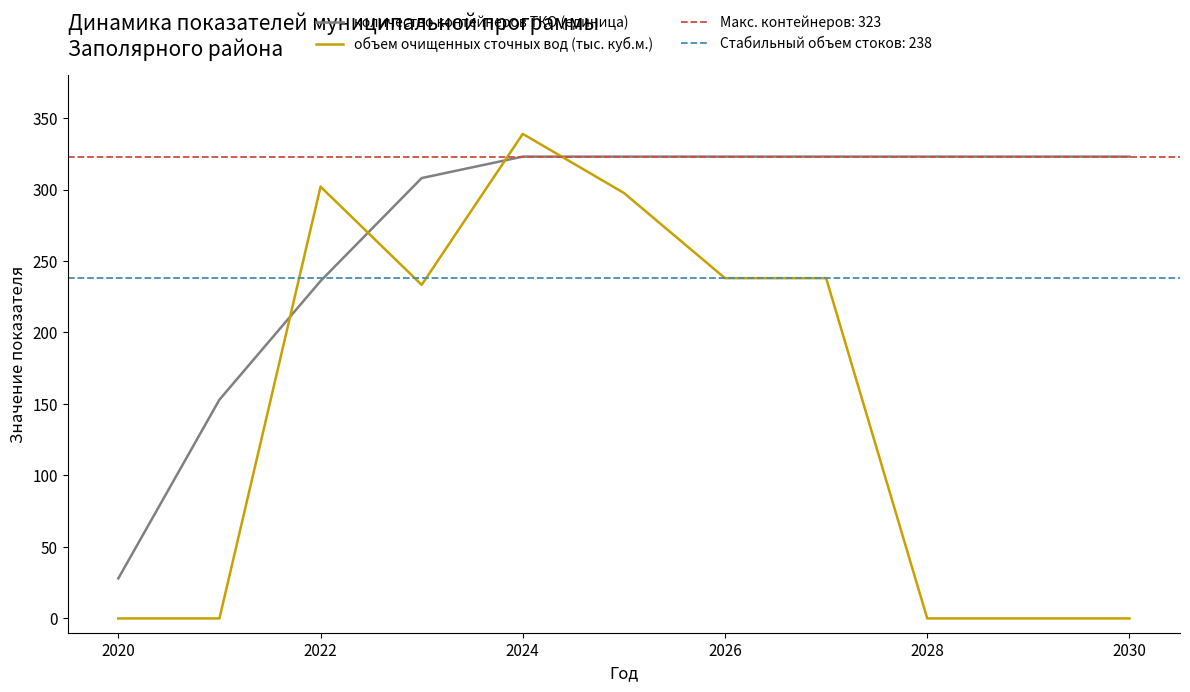

What value does the количество контейнеров ТКО (единица) series have at 2030?

323.0